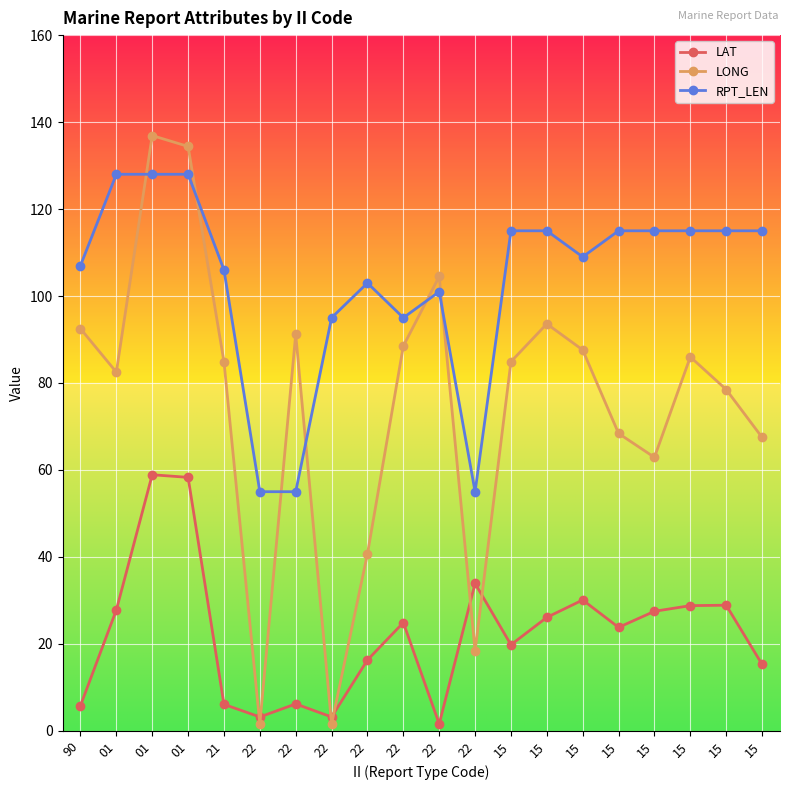

Is this an area chart (filled region under the line)?

No